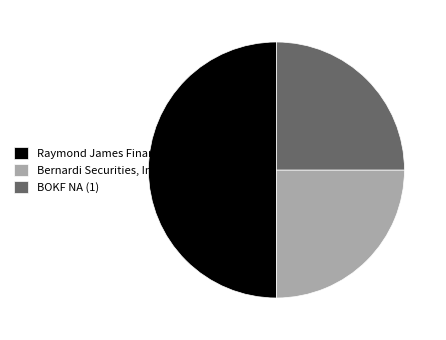

The Bernardi Securities, Inc (1) slice represents 25% of the pie. True or false?

True